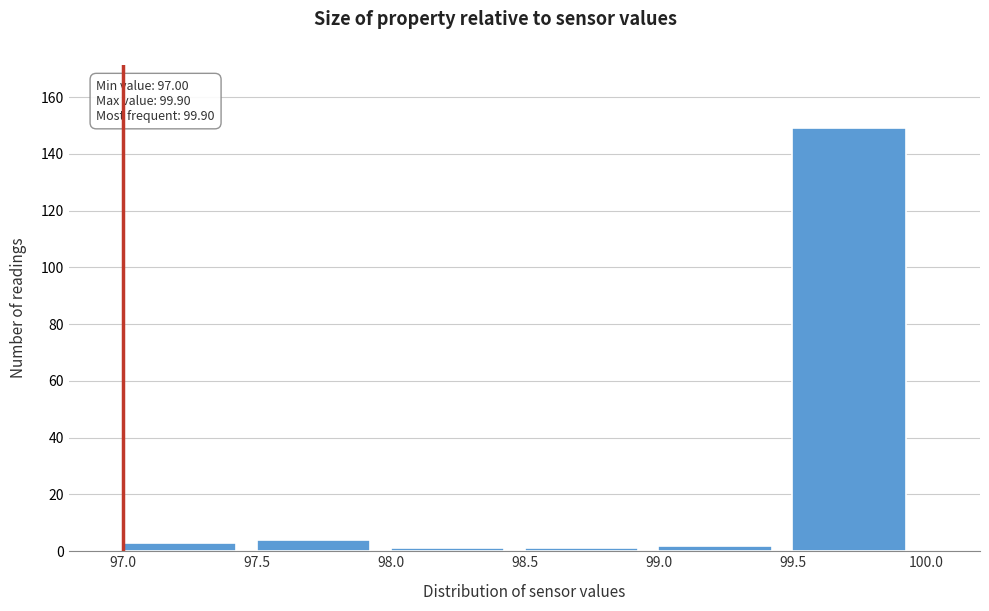

Which range on the x-axis has the tallest bar?

99.5 to 100.0